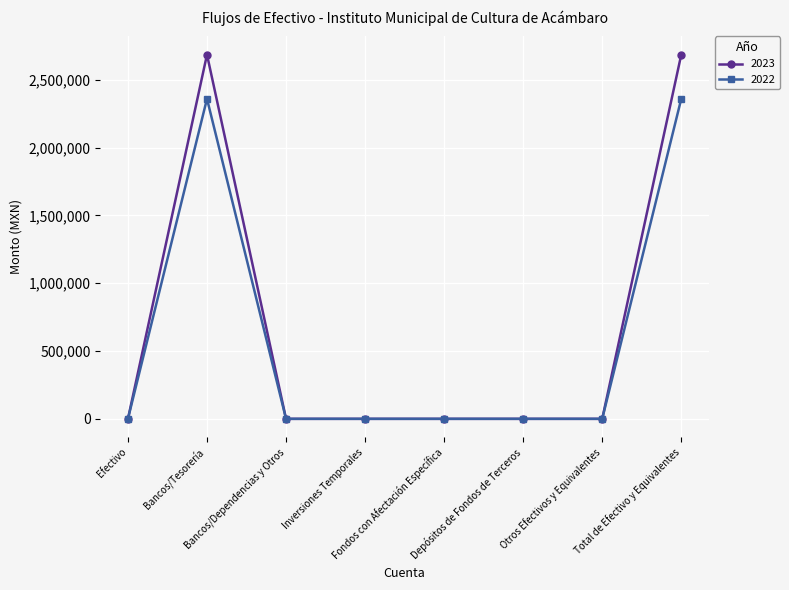

What is the total value across all series at Total de Efectivo y Equivalentes?

5044332.1